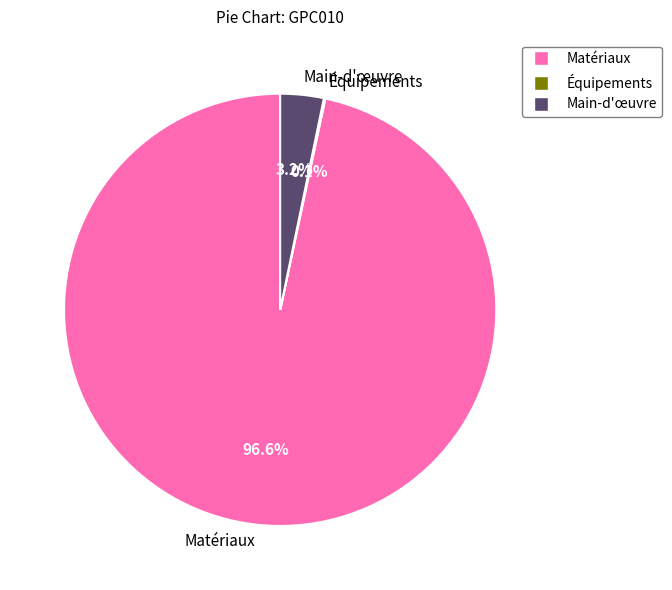

Does Matériaux represent more than half of the total?

Yes